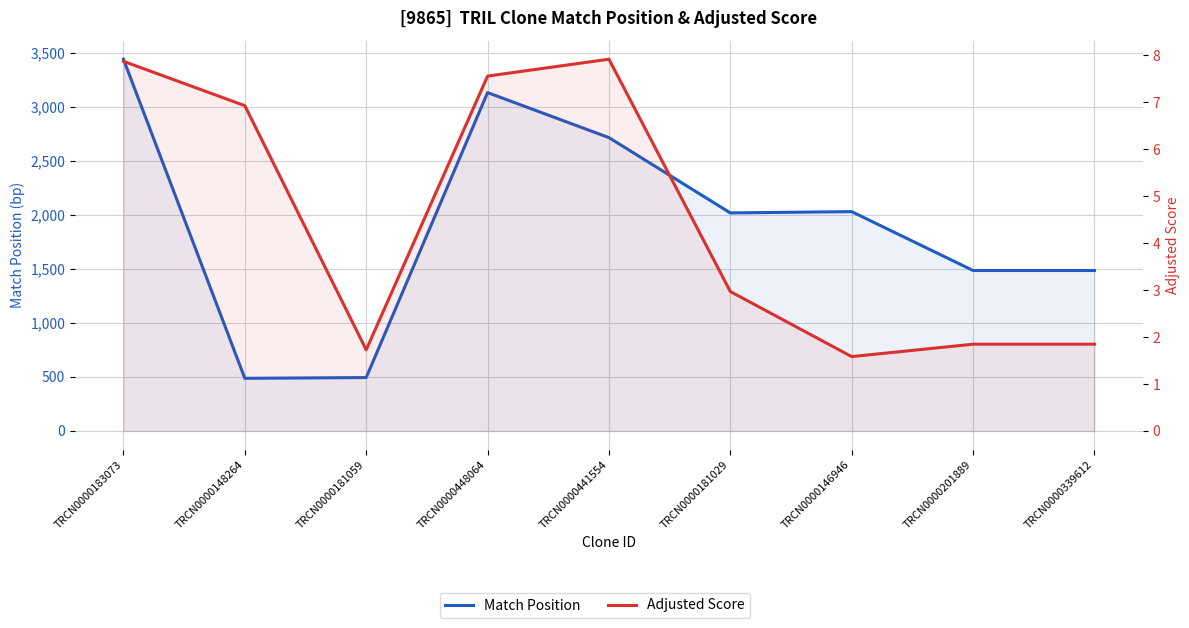

Reading left to right, what are all the values shown in this chart?

Match Position: TRCN0000183073=3441.0	TRCN0000148264=487.0	TRCN0000181059=494.0	TRCN0000448064=3132.0	TRCN0000441554=2715.0	TRCN0000181029=2018.0	TRCN0000146946=2030.0	TRCN0000201889=1485.0	TRCN0000339612=1485.0
Adjusted Score: TRCN0000183073=7.9	TRCN0000148264=6.9	TRCN0000181059=1.7	TRCN0000448064=7.6	TRCN0000441554=7.9	TRCN0000181029=3.0	TRCN0000146946=1.6	TRCN0000201889=1.8	TRCN0000339612=1.8